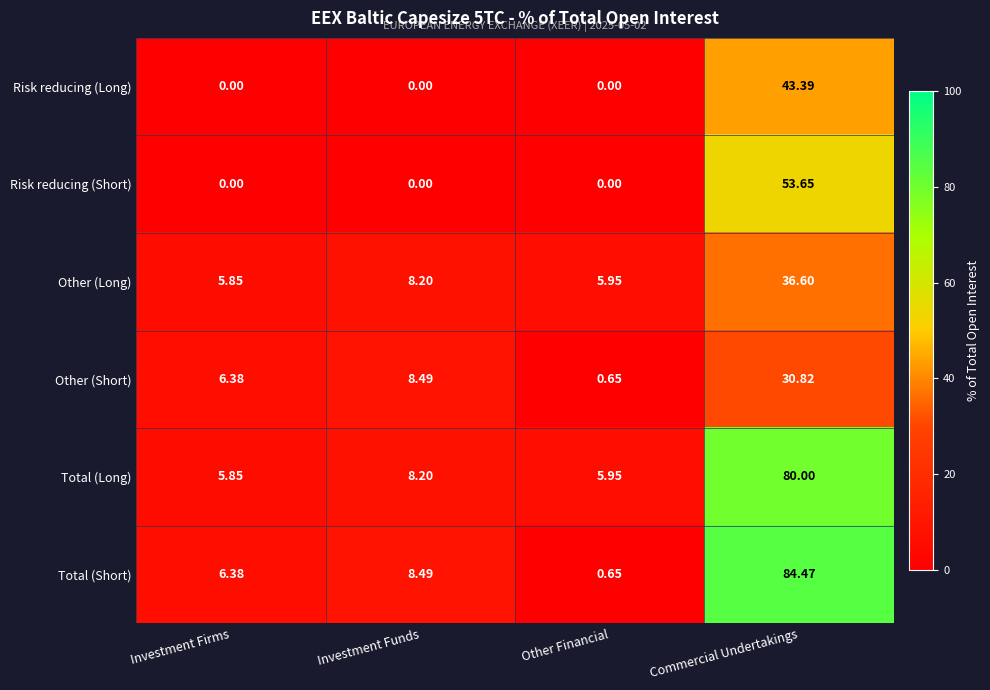

Between Investment Firms and Commercial Undertakings, which series saw the biggest shift?

Total (Short)